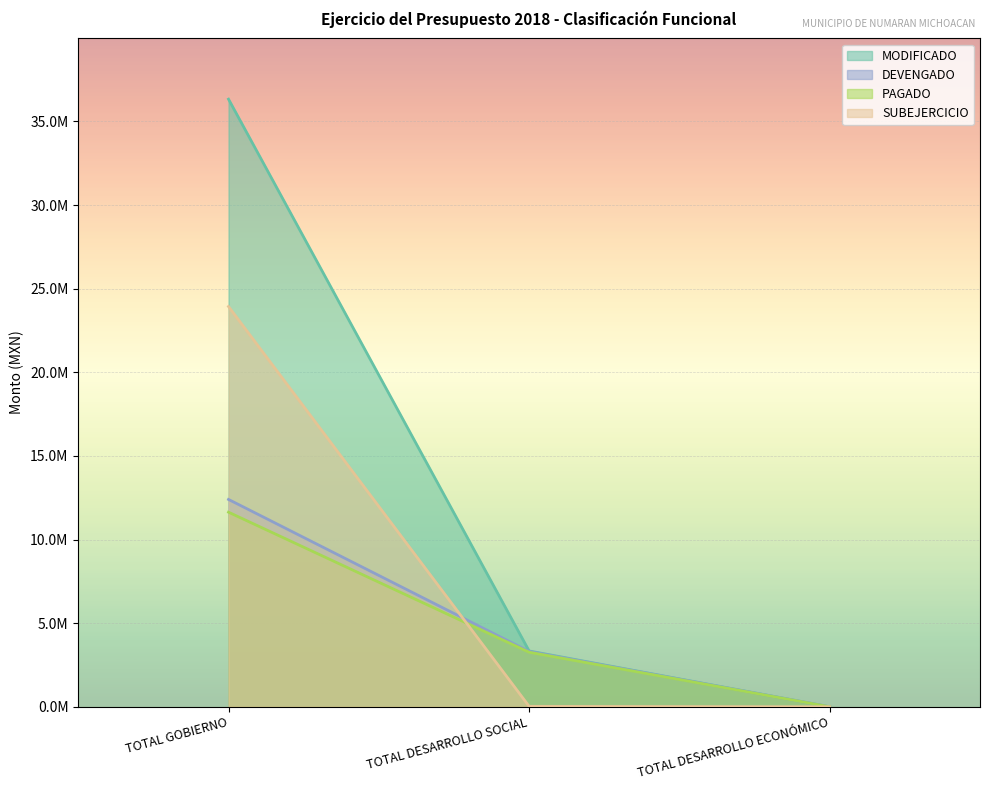

The value of SUBEJERCICIO at TOTAL GOBIERNO is 23935674.8. True or false?

True